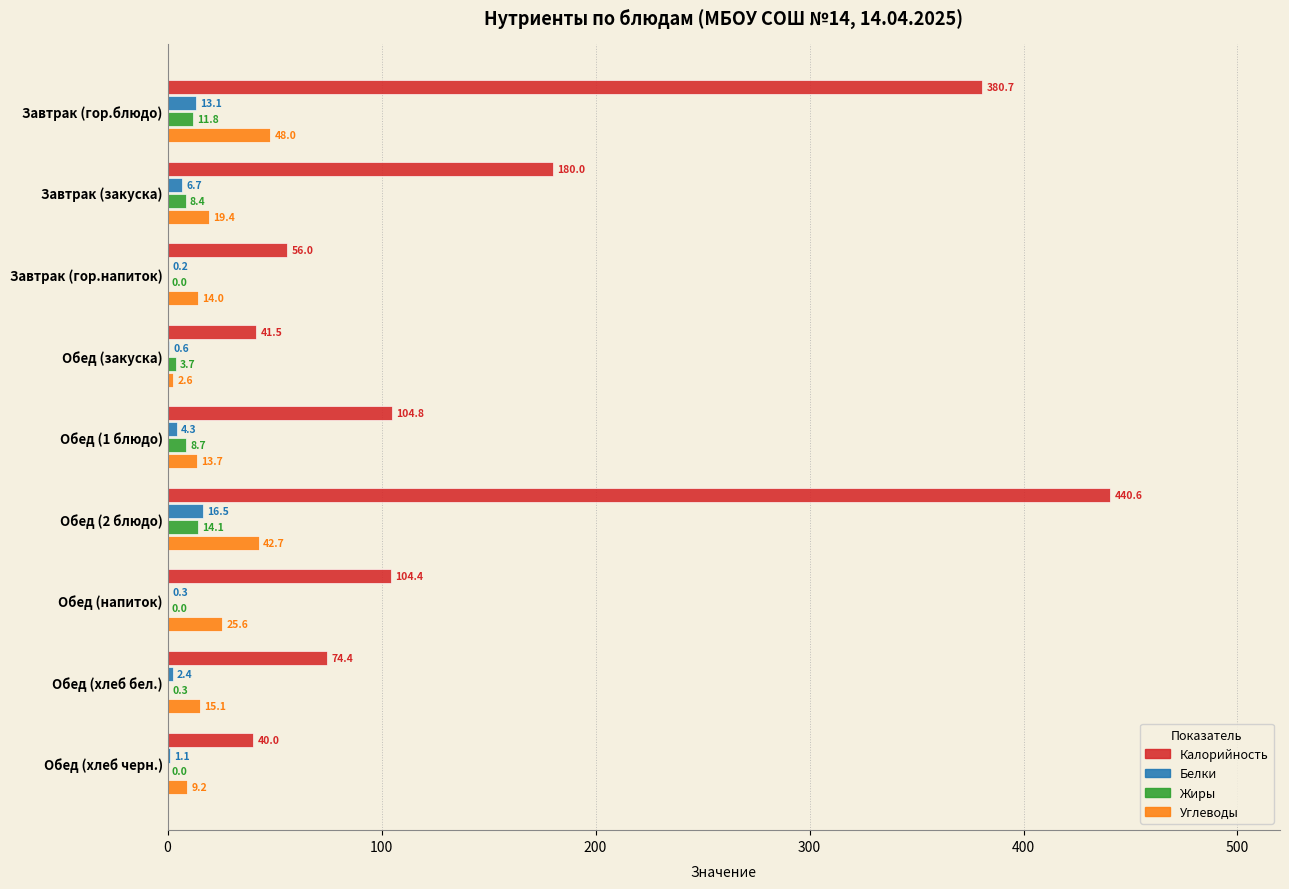

At which label is Углеводы closest to 25?

Обед (напиток)